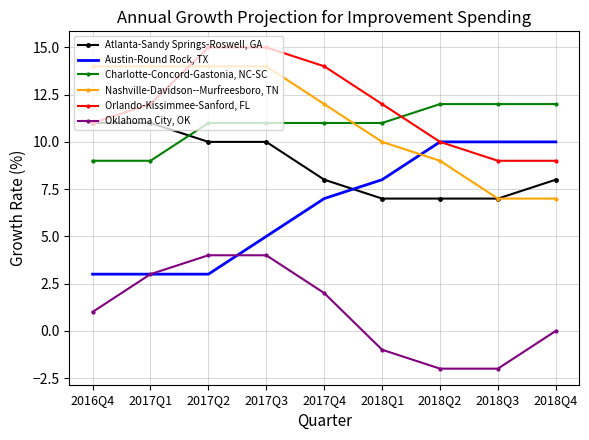

Is the value of Nashville-Davidson--Murfreesboro, TN at 2018Q3 greater than the value of Atlanta-Sandy Springs-Roswell, GA at 2016Q4?

No